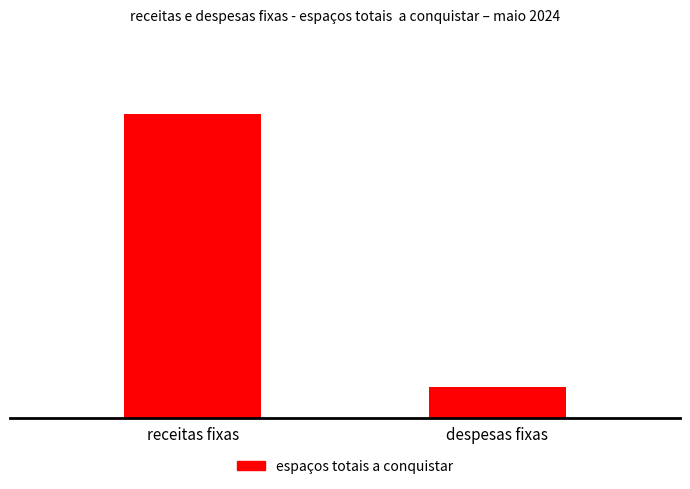

Reading left to right, list all the values displayed in this chart.

5045	501